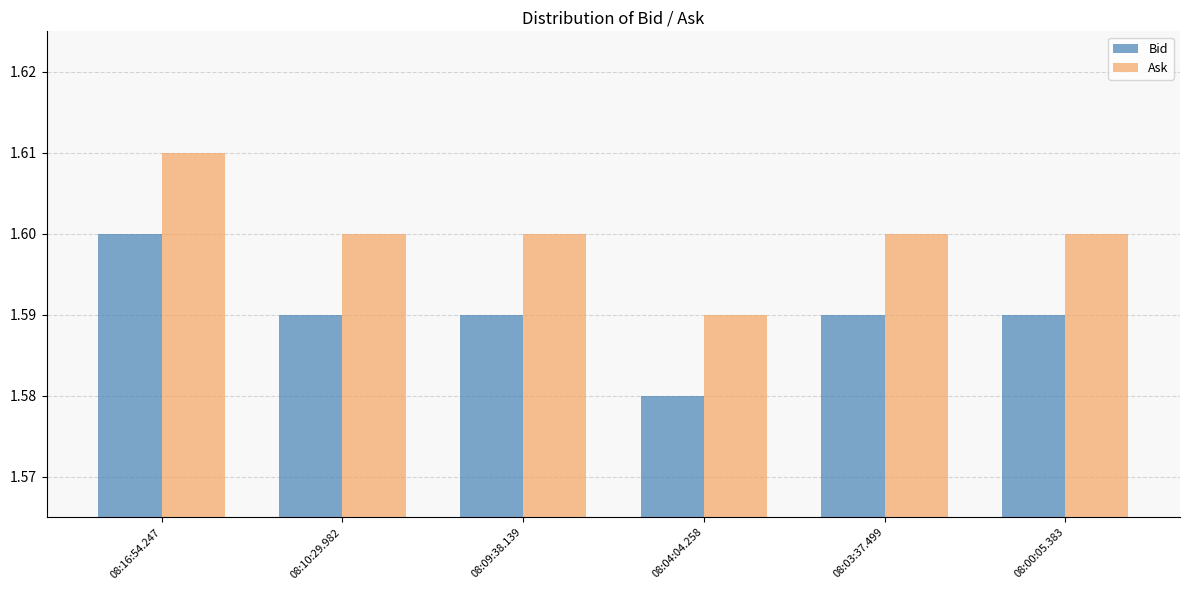

Rank the series by their average value, from highest to lowest.

Ask, Bid